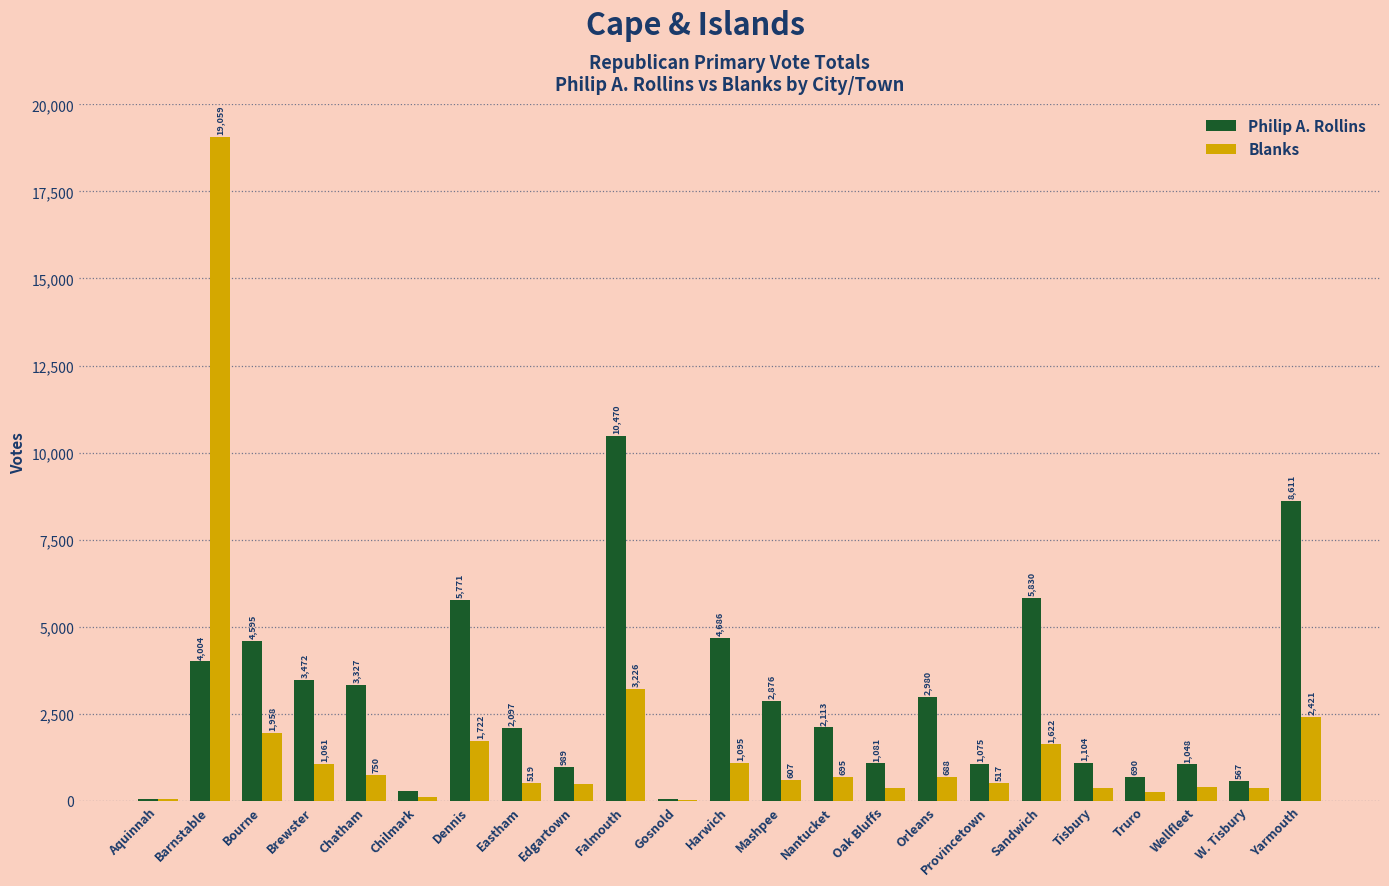

What value does the Philip A. Rollins series have at Provincetown?

1075